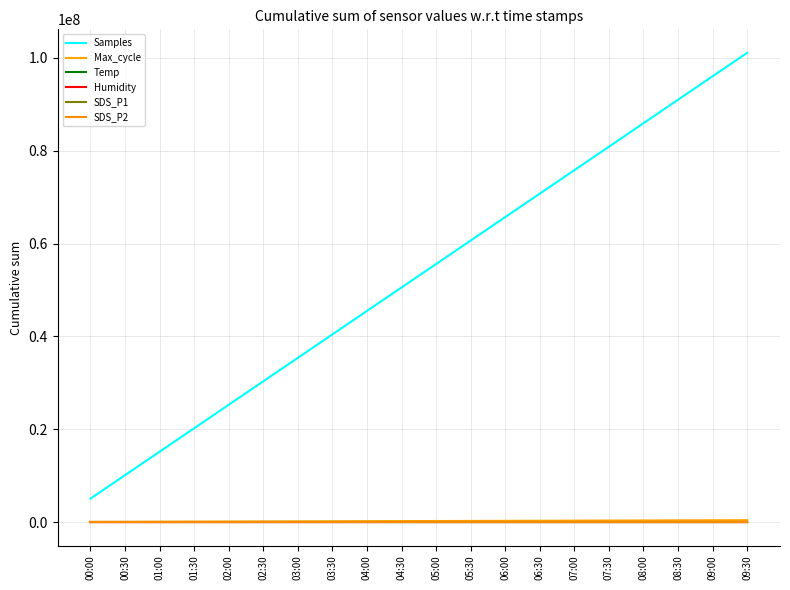

Is this an area chart (filled region under the line)?

No